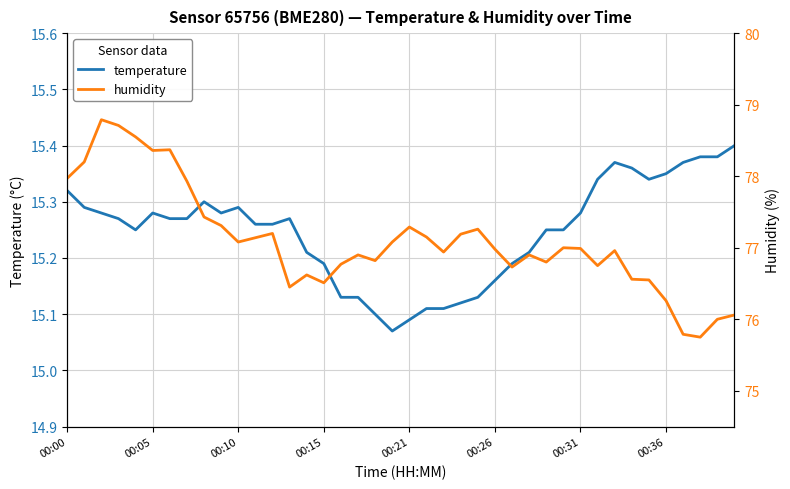

What is the minimum value for humidity?

75.8